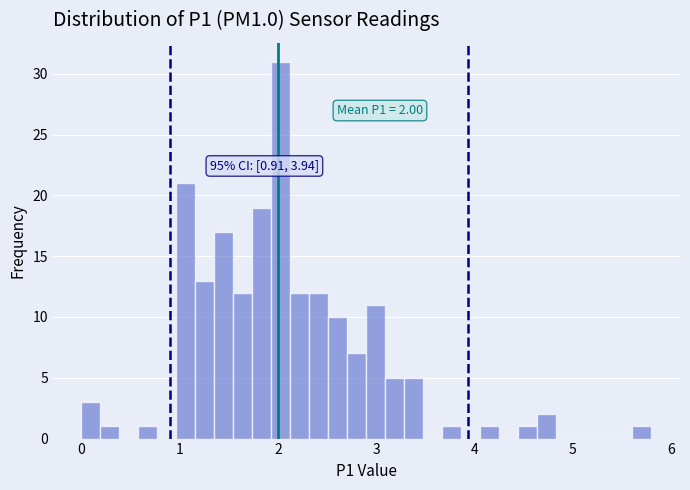

Around what value on the x-axis is the tallest bar? Give the approximate position of its centre, as read against the axis.

2.0